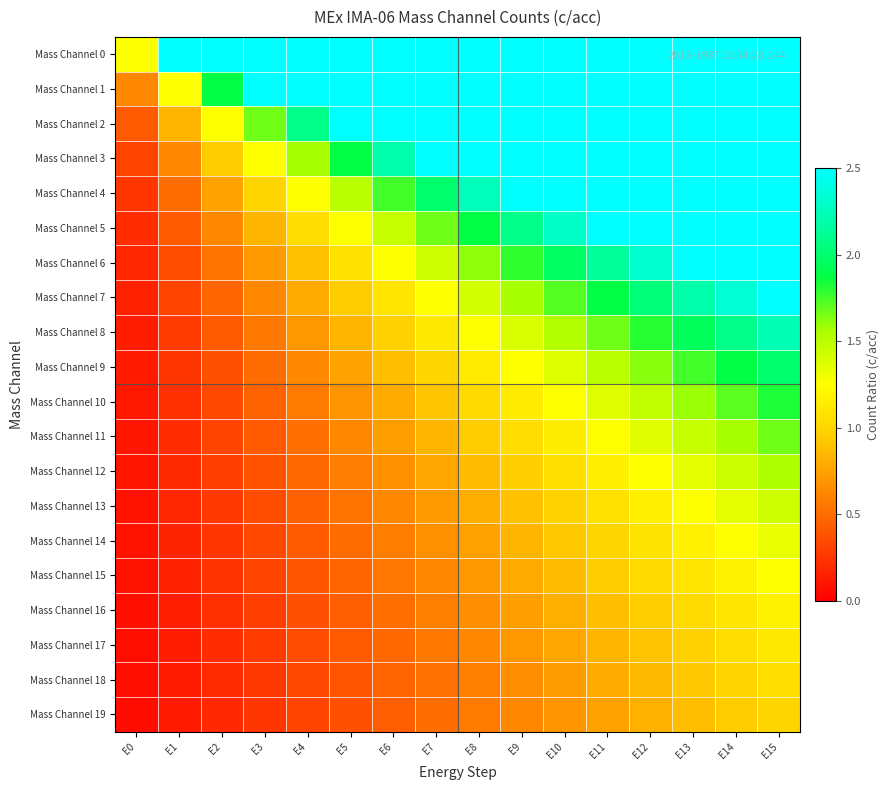

Which series has the largest total across all categories?

Mass Channel 0